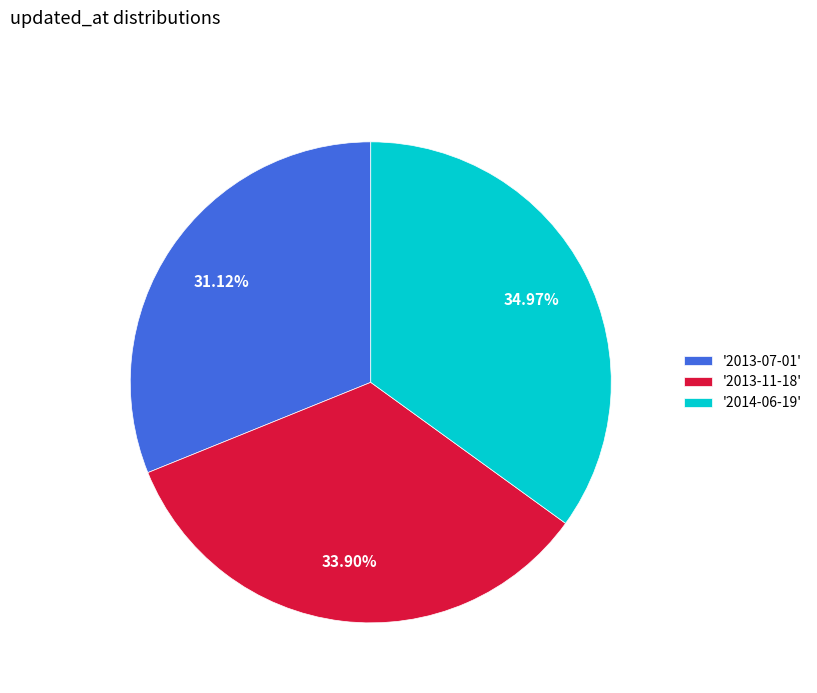

Count the number of slices in the pie.

3